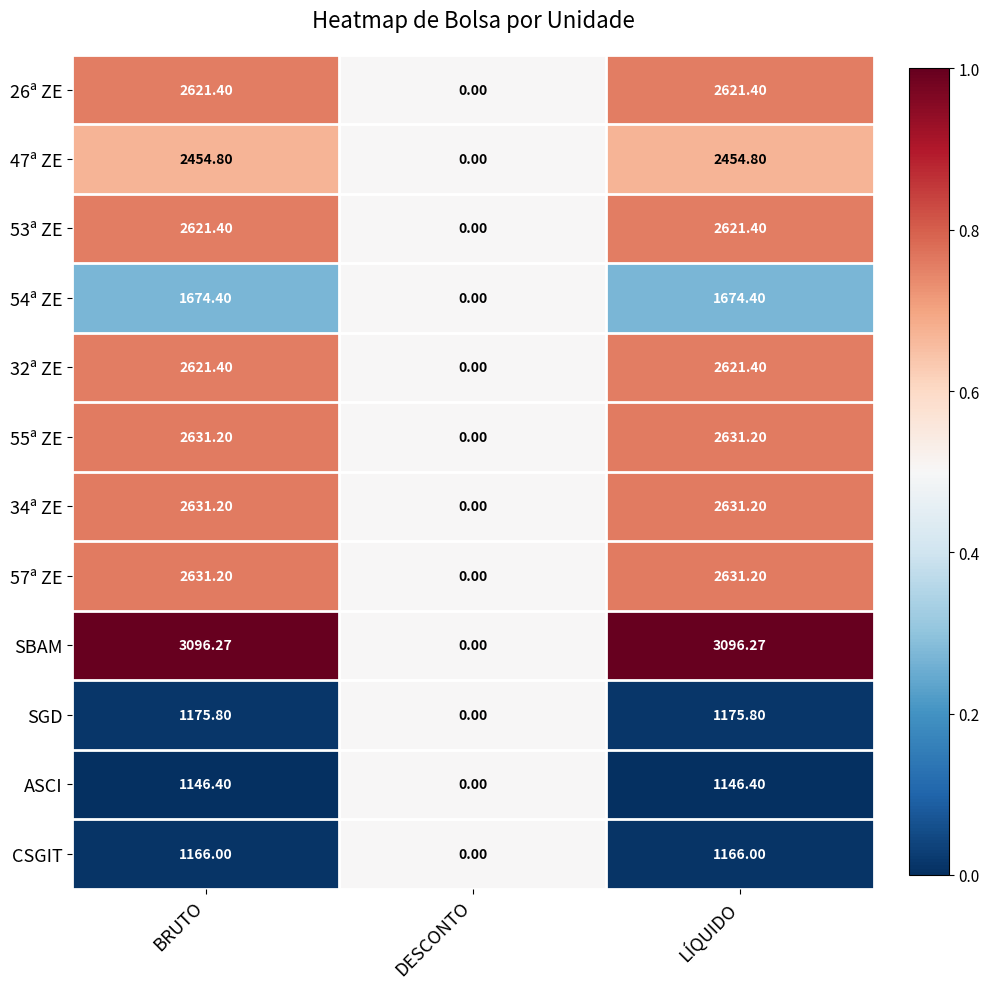

At which label does 57ª ZE reach its minimum?

DESCONTO